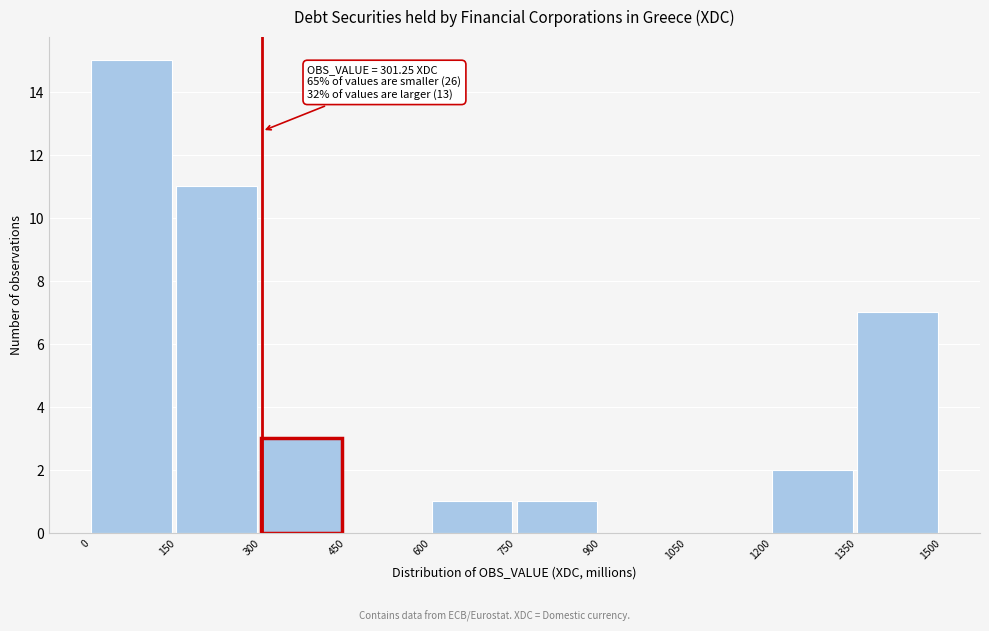

Which range on the x-axis has the tallest bar?

0 to 150